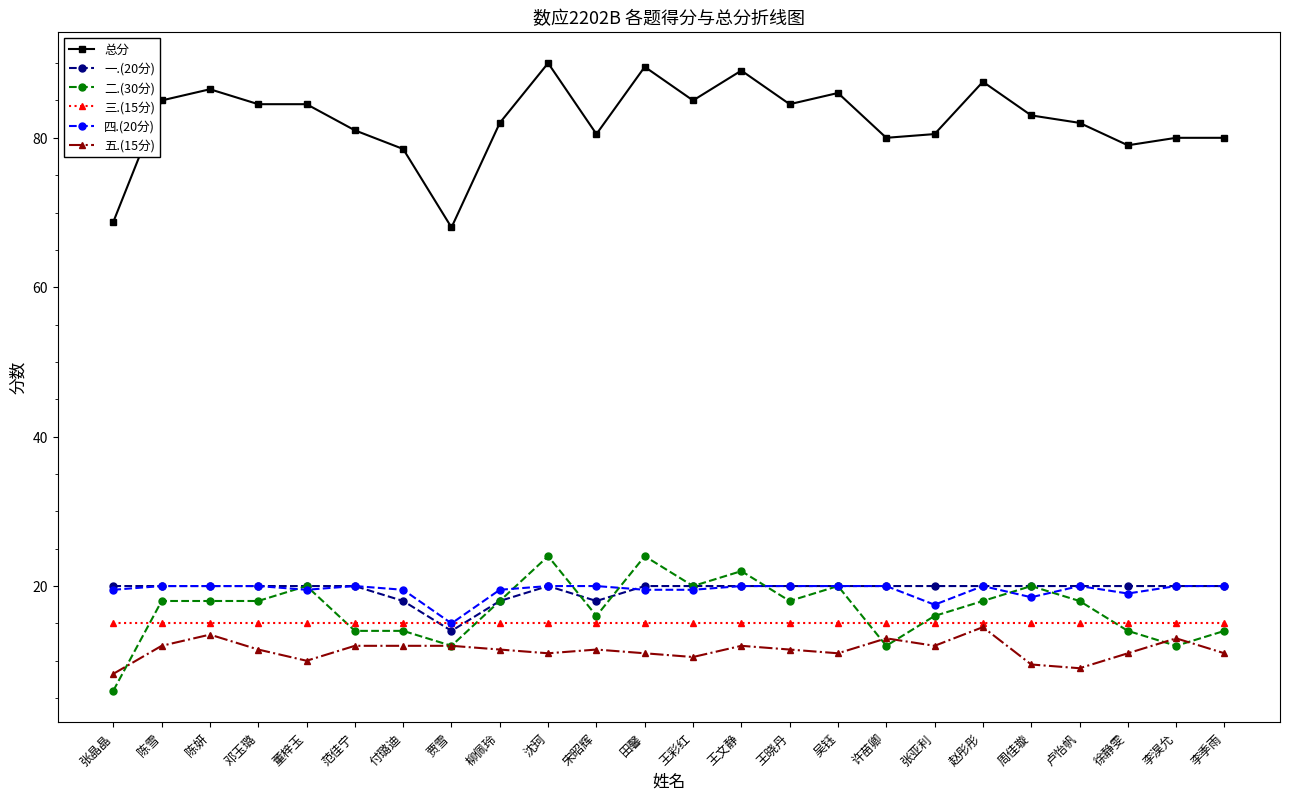

True or false: 一.(20分) has a value of 6.3 at 赵彤彤.

False